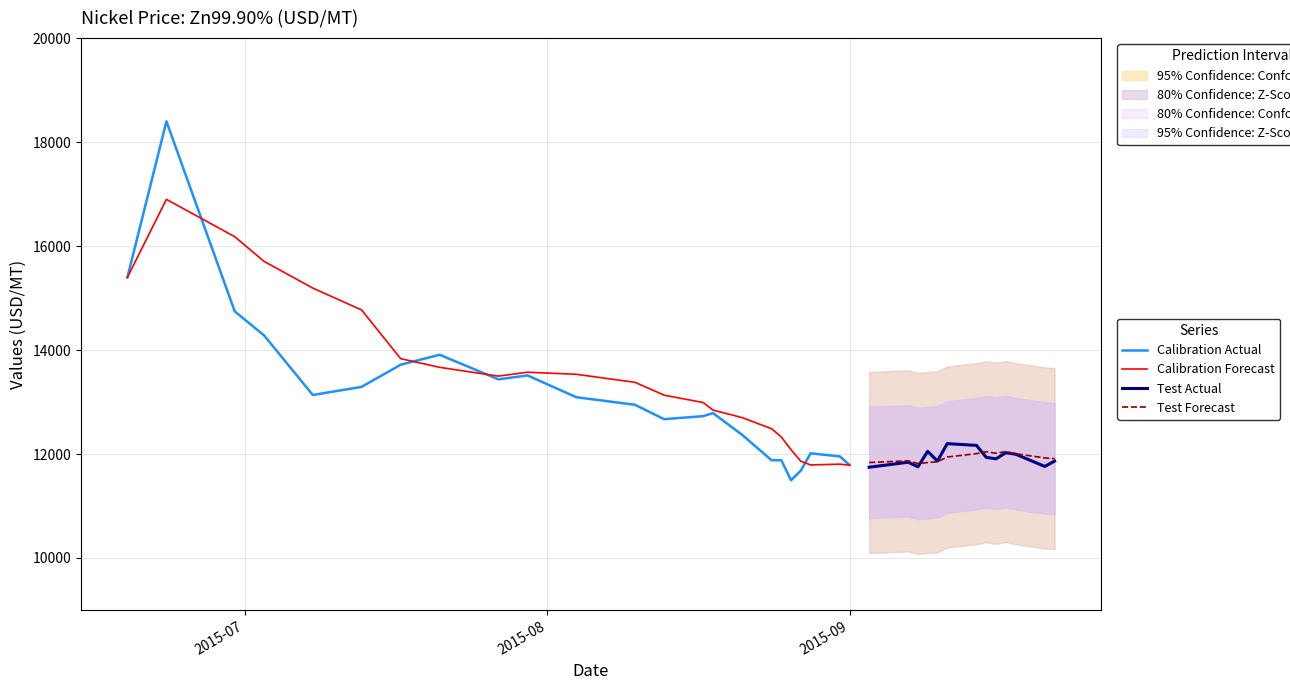

Is it true that the value at 2015.06.30 is 14742.9?

True